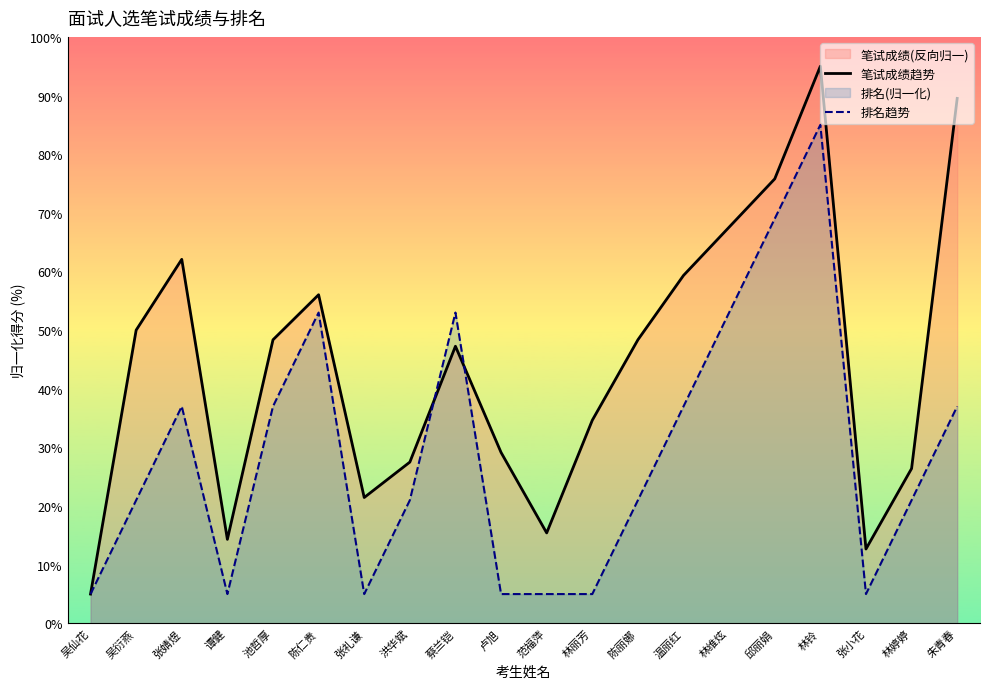

What is the label of the 10th point from the right?

范福萍